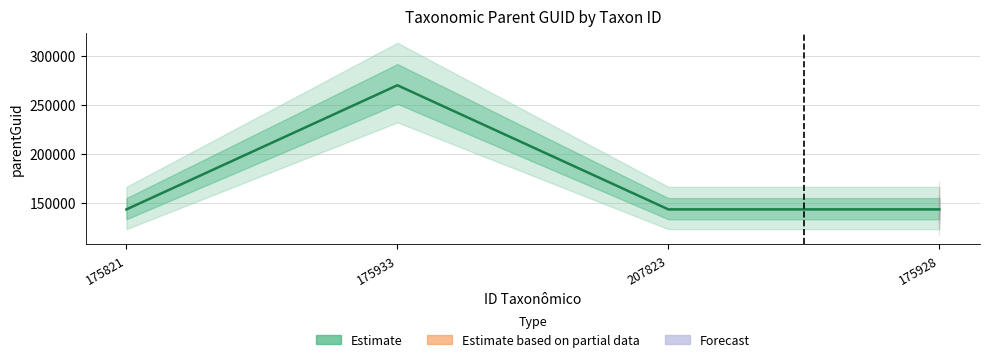

The chart shows a value of 447038 at 175933. True or false?

False